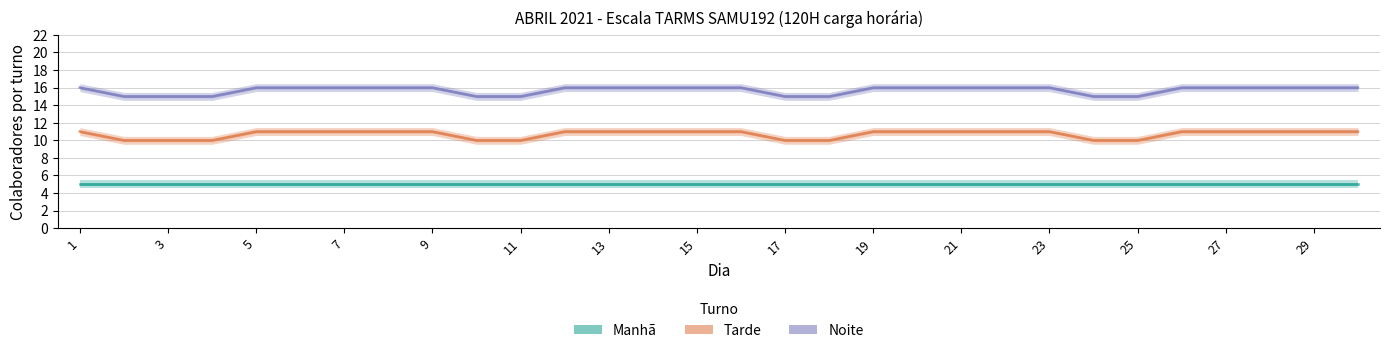

True or false: Noite and Tarde intersect in this chart.

False